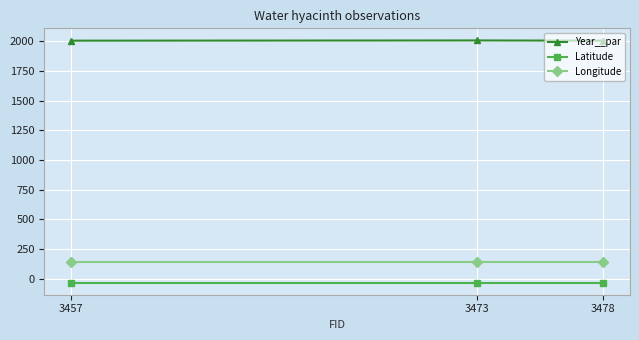

What is the maximum value for Latitude?

-34.2